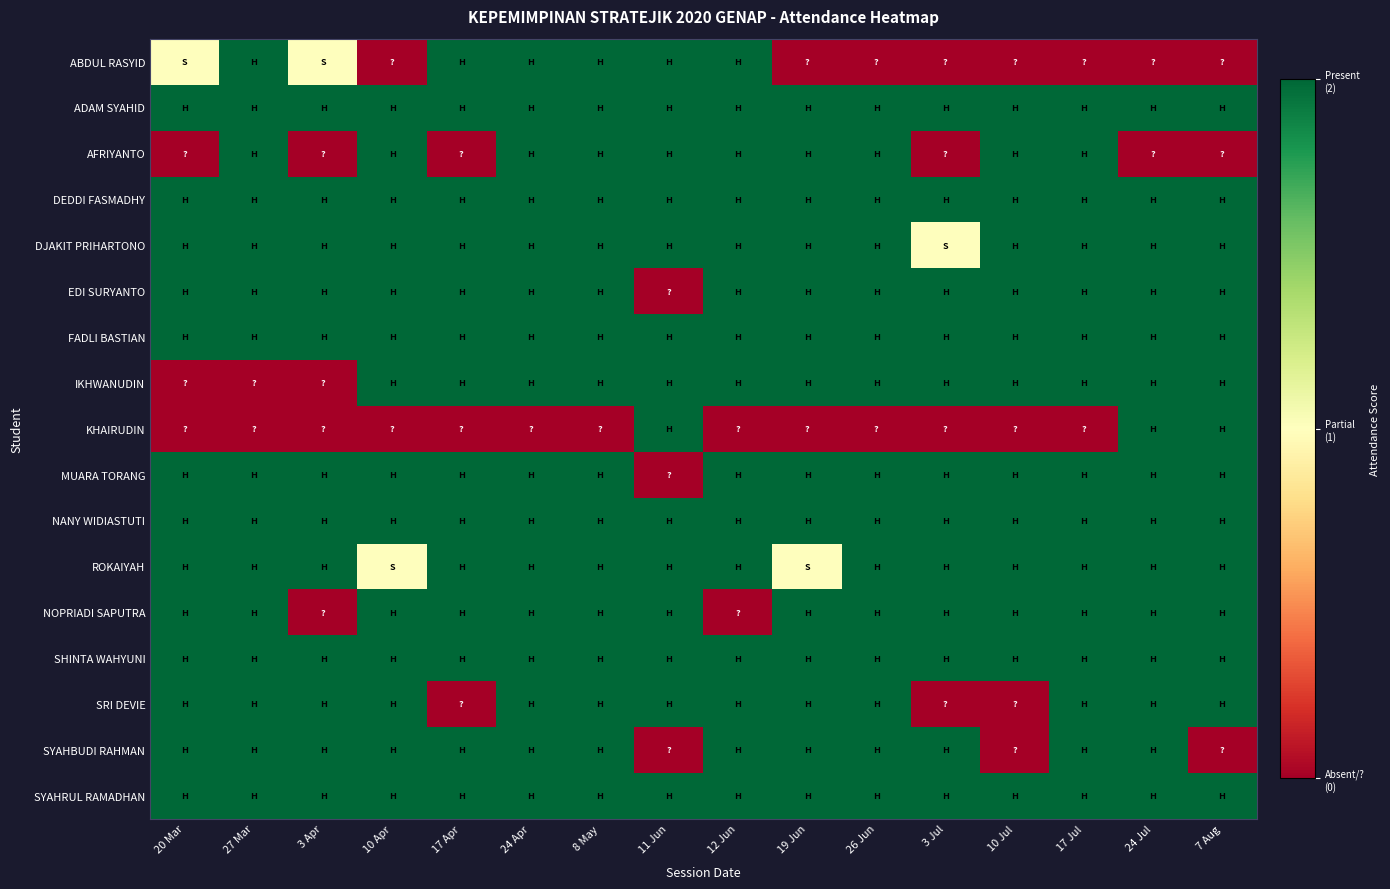

Rank the series at 12 Jun from lowest to highest value.

KHAIRUDIN, NOPRIADI SAPUTRA, ABDUL RASYID, ADAM SYAHID, AFRIYANTO, DEDDI FASMADHY, DJAKIT PRIHARTONO, EDI SURYANTO, FADLI BASTIAN, IKHWANUDIN, MUARA TORANG, NANY WIDIASTUTI, ROKAIYAH, SHINTA WAHYUNI, SRI DEVIE, SYAHBUDI RAHMAN, SYAHRUL RAMADHAN